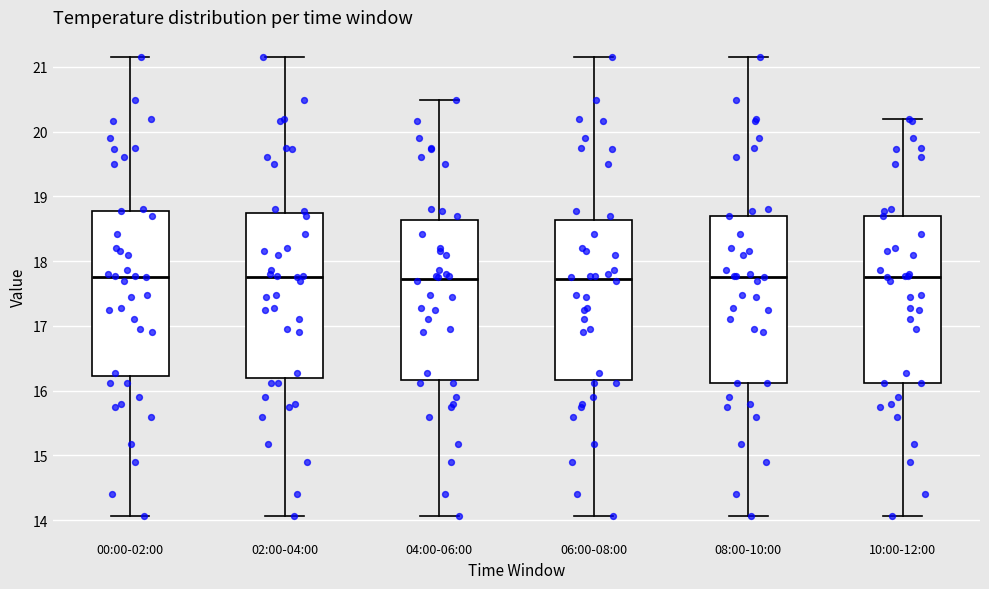

Where does the median line of the box for 08:00-10:00 sit on the y-axis? The values are not printed on the chart, so give them approximately, as read against the axis.

17.8